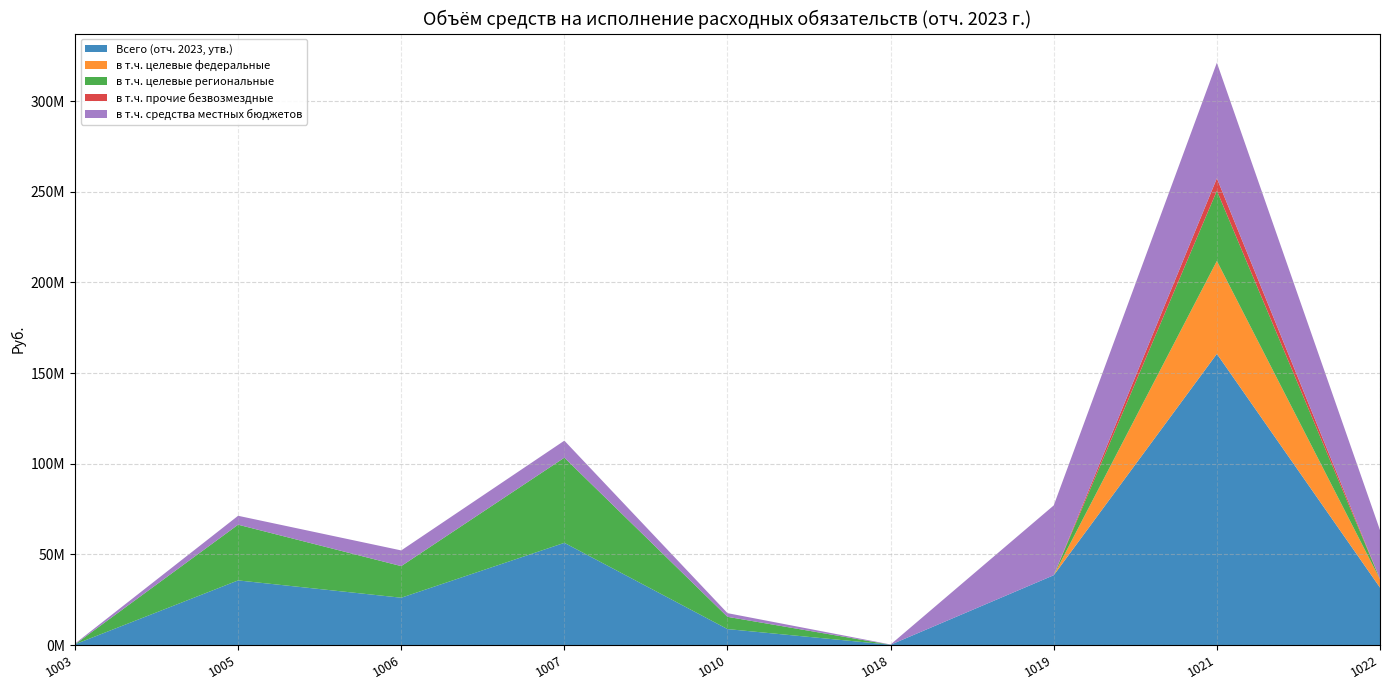

Reading left to right, what are all the values shown in this chart?

Всего (отч. 2023, утв.): 389808.0	35639267.3	26087989.2	56356817.7	8789718.9	150000.0	38500324.4	160584780.8	31681330.1
в т.ч. целевые федеральные: 0.0	0.0	0.0	0.0	0.0	0.0	0.0	51254487.0	4535835.6
в т.ч. целевые региональные: 0.0	30720500.0	17436200.0	46973600.0	6763319.9	0.0	0.0	38714087.0	125164.4
в т.ч. прочие безвозмездные: 0.0	0.0	0.0	0.0	0.0	0.0	0.0	6874769.0	65000.0
в т.ч. средства местных бюджетов: 389808.0	4918767.3	8651789.2	9383217.7	2026399.0	150000.0	38500324.4	63741437.8	26955330.1